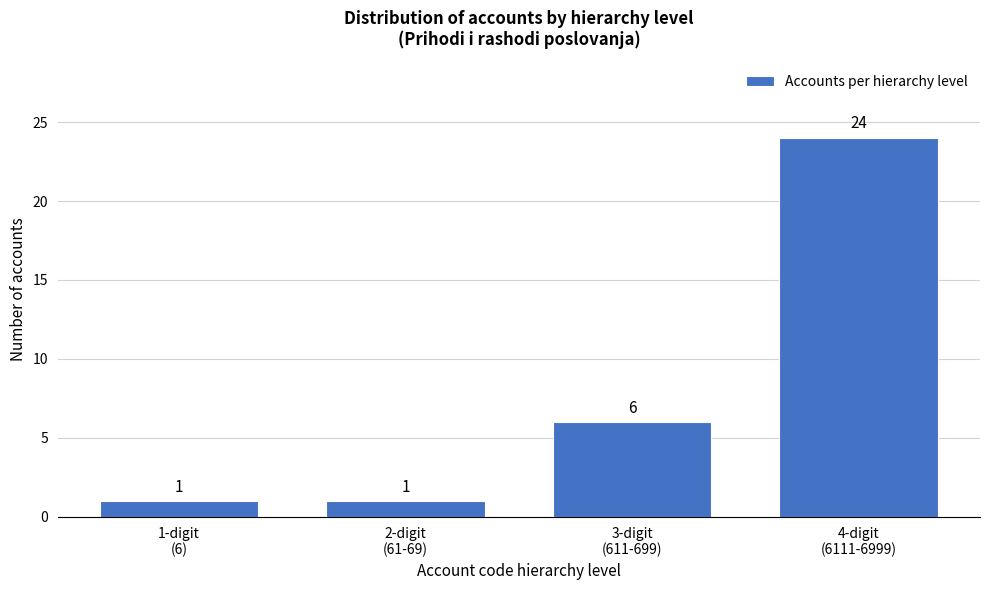

Reading right to left, transcribe all the data shown in this chart.

24	6	1	1